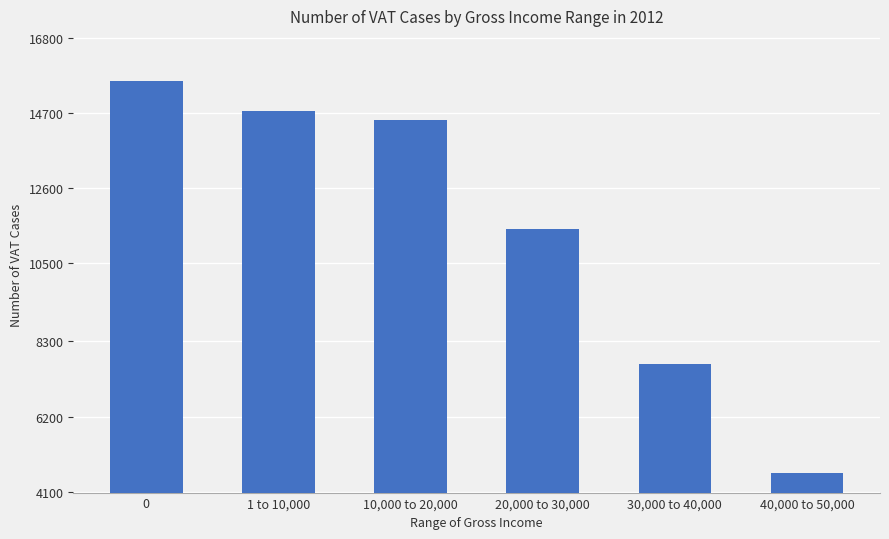

Reading left to right, what are all the values shown in this chart?

0=15599	1 to 10,000=14733	10,000 to 20,000=14493	20,000 to 30,000=11433	30,000 to 40,000=7676	40,000 to 50,000=4628